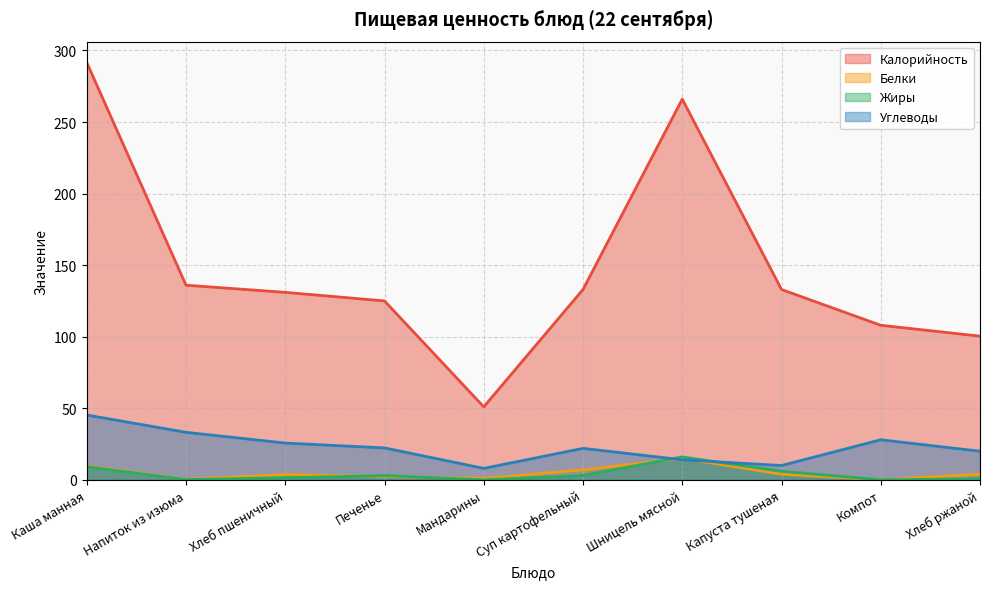

What is the sum of the Углеводы values at Мандарины and Печенье?

30.3